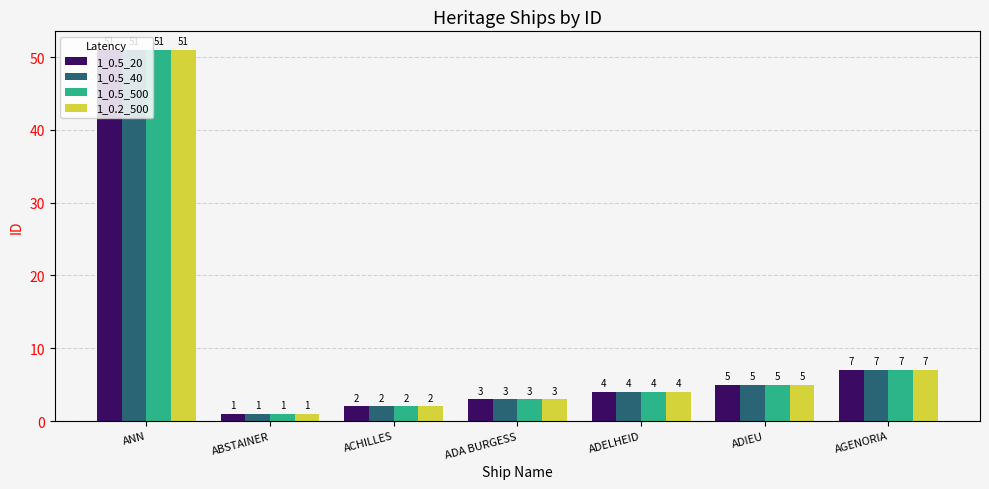

What is the sum of the 1_0.5_40 values at ACHILLES and ADIEU?

7